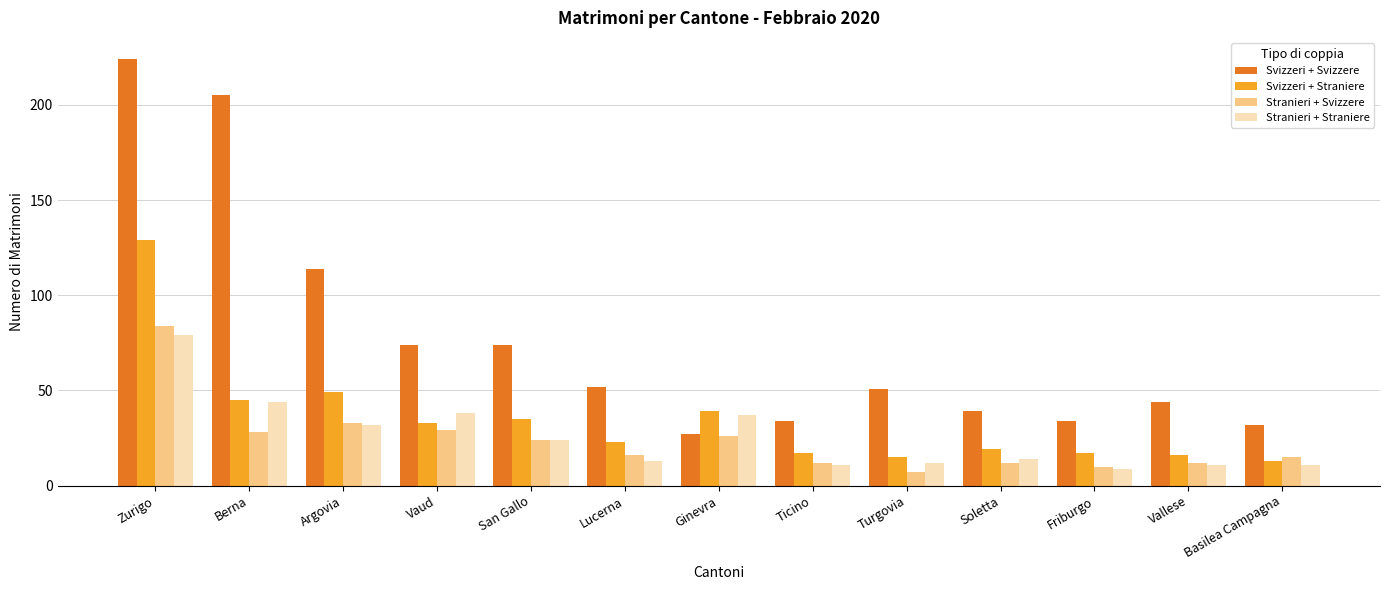

Count the number of categories in the chart.

13